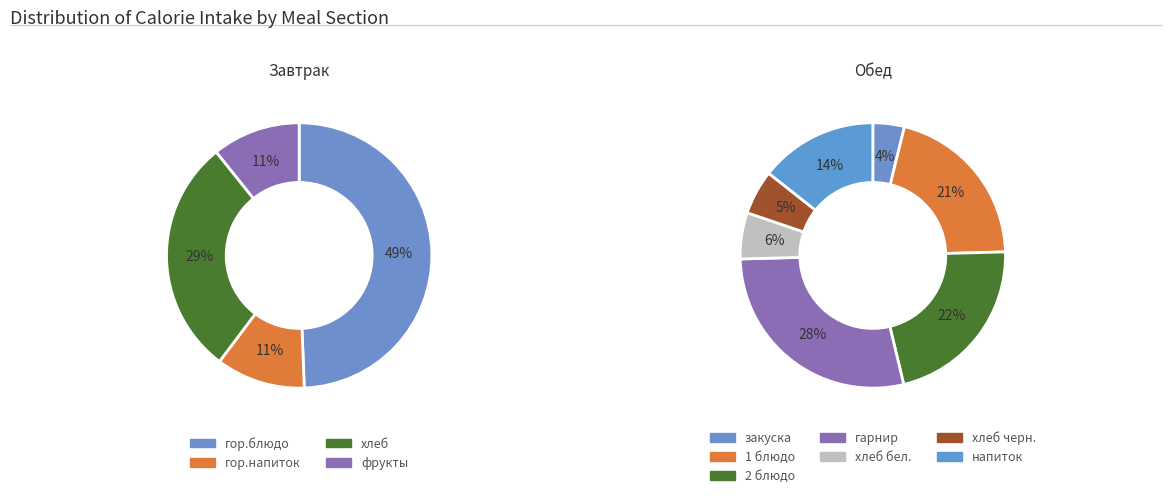

Count the number of slices in the pie.

4